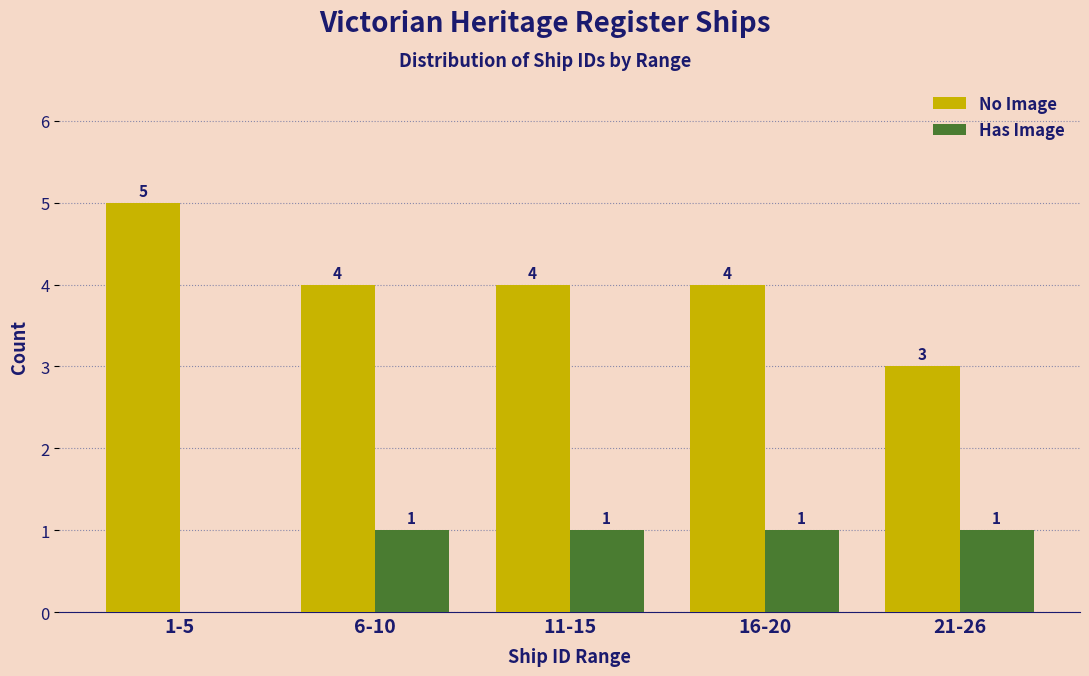

Reading left to right, extract all data points from this chart.

No Image: 1-5=5	6-10=4	11-15=4	16-20=4	21-26=3
Has Image: 1-5=0	6-10=1	11-15=1	16-20=1	21-26=1